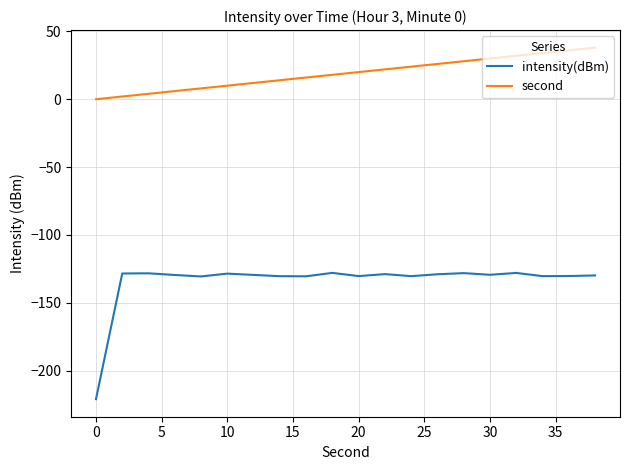

Which series has the widest spread of values?

intensity(dBm)